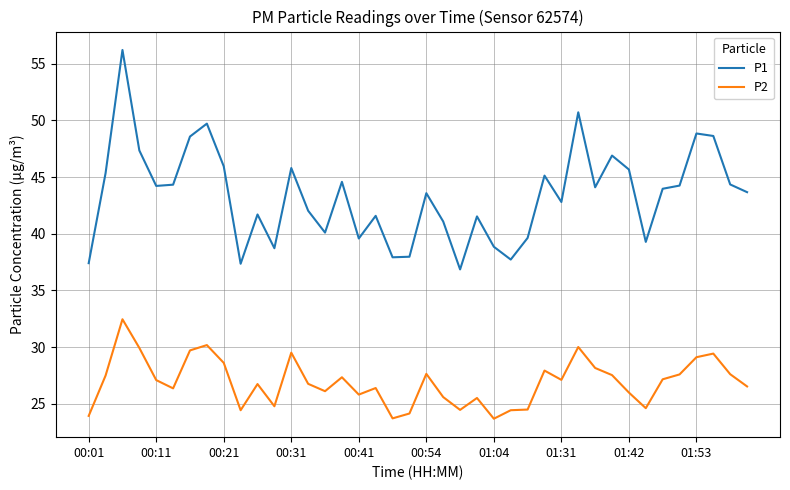

What is the smallest value displayed?

23.7